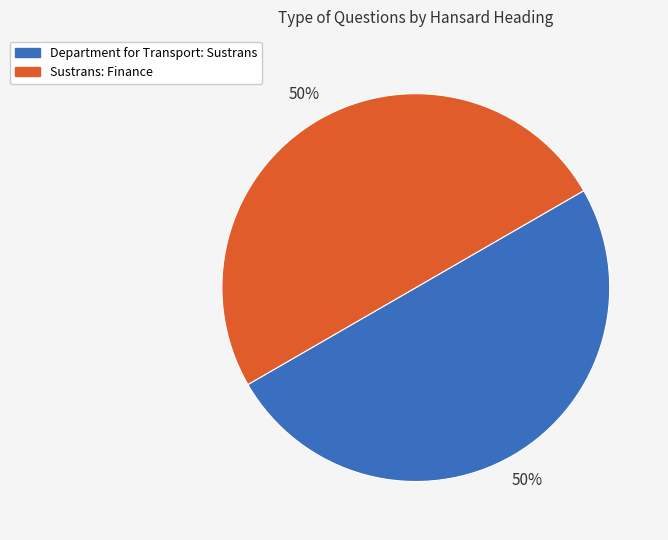

To the nearest percent, what is the average slice percentage?

50%